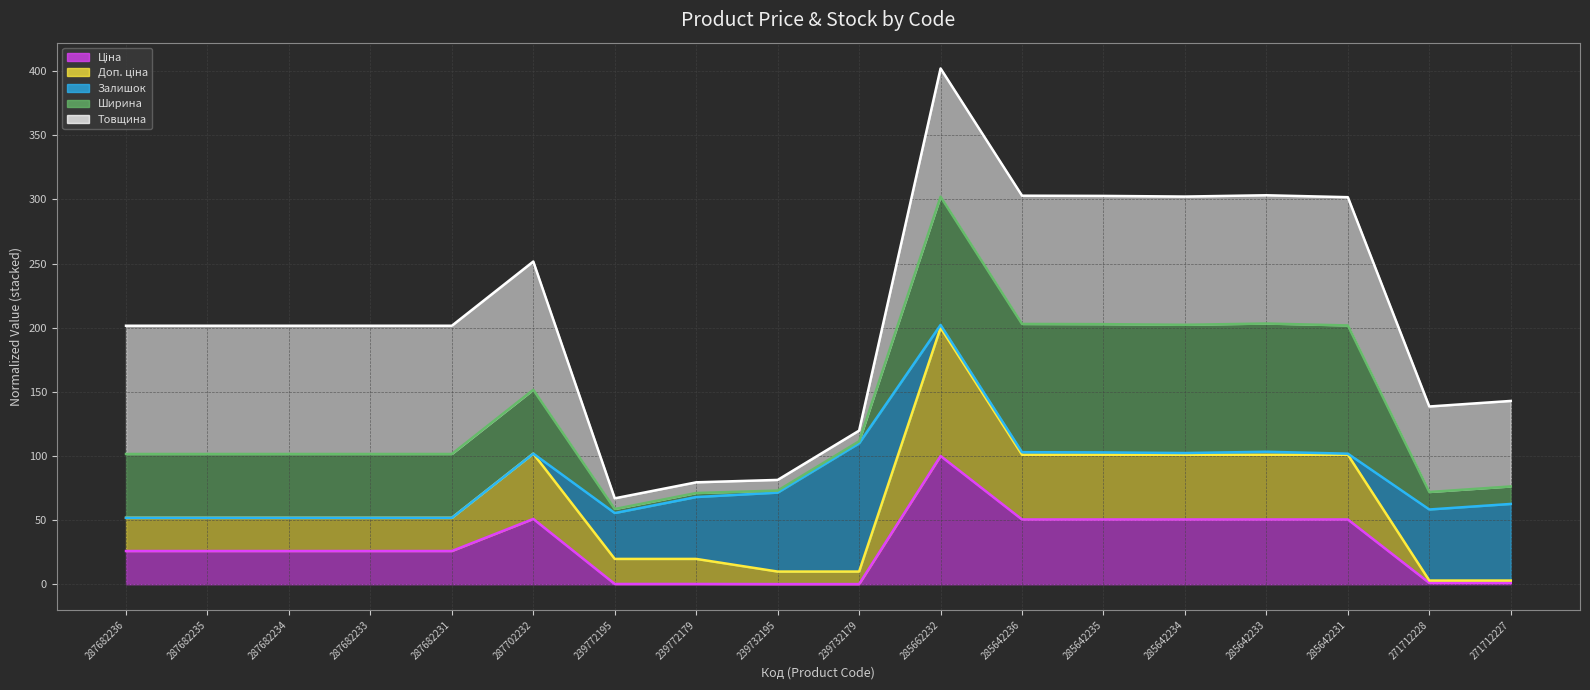

How many values in the Доп. ціна line series exceed 51?

12